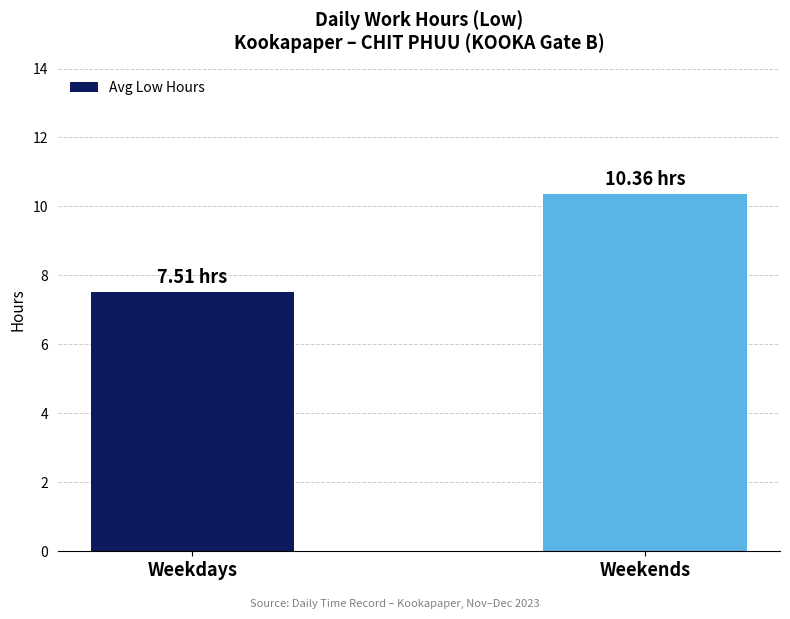

What is the label of the 1st bar from the right?

Weekends